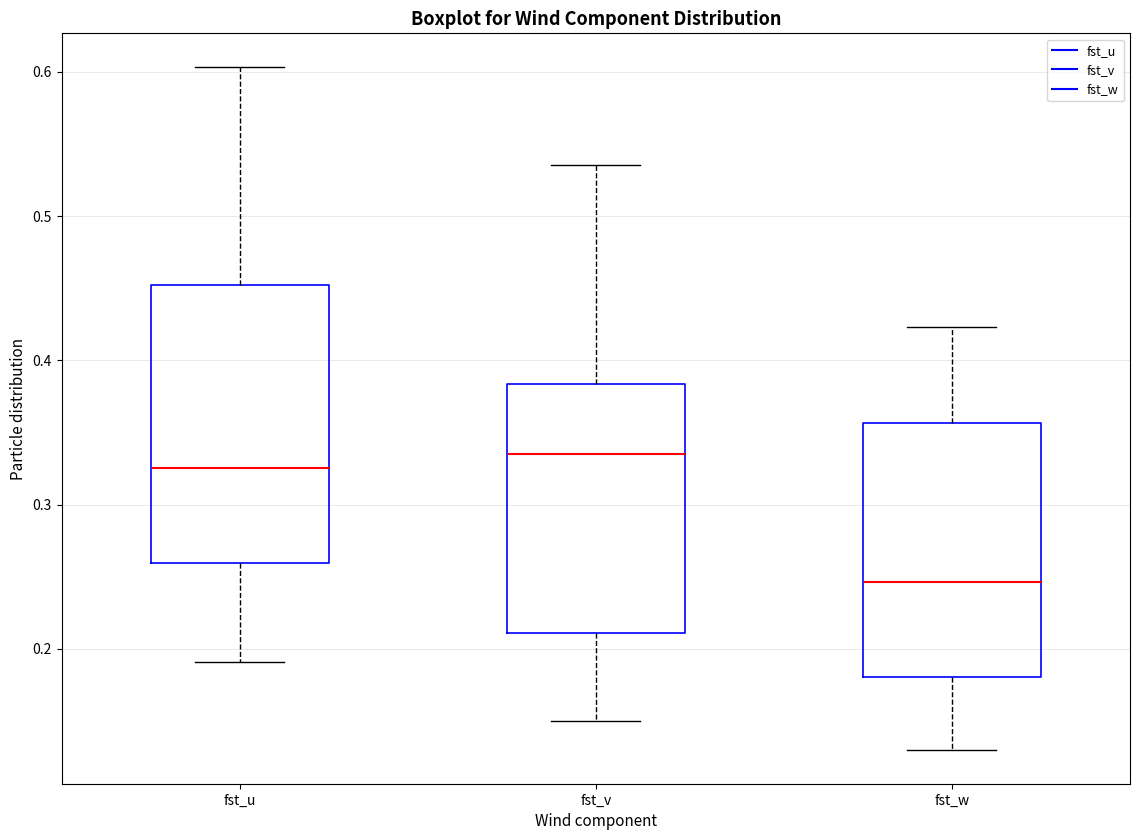

Reading left to right, transcribe this box plot: for each box, give where its median line is, the range the box spans, and where its two whiskers end, as read against the y-axis. The values are not printed on the chart, so give them approximately, as read against the axis.

fst_u: median 0.33, box 0.26 to 0.45, whiskers 0.19 to 0.60
fst_v: median 0.34, box 0.21 to 0.38, whiskers 0.15 to 0.54
fst_w: median 0.25, box 0.18 to 0.36, whiskers 0.13 to 0.42